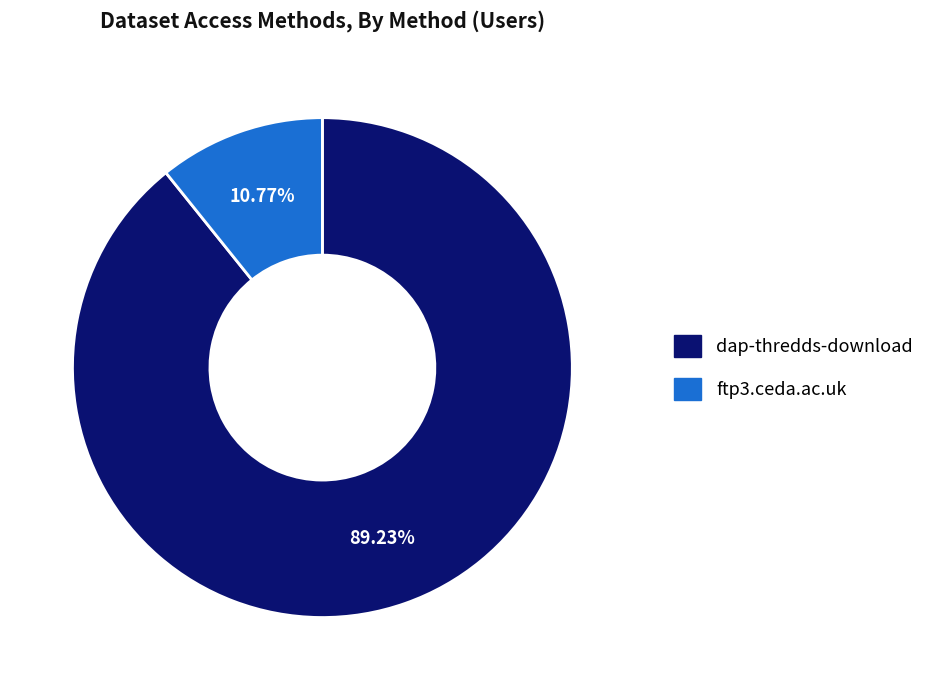

Does any single category account for the majority?

Yes